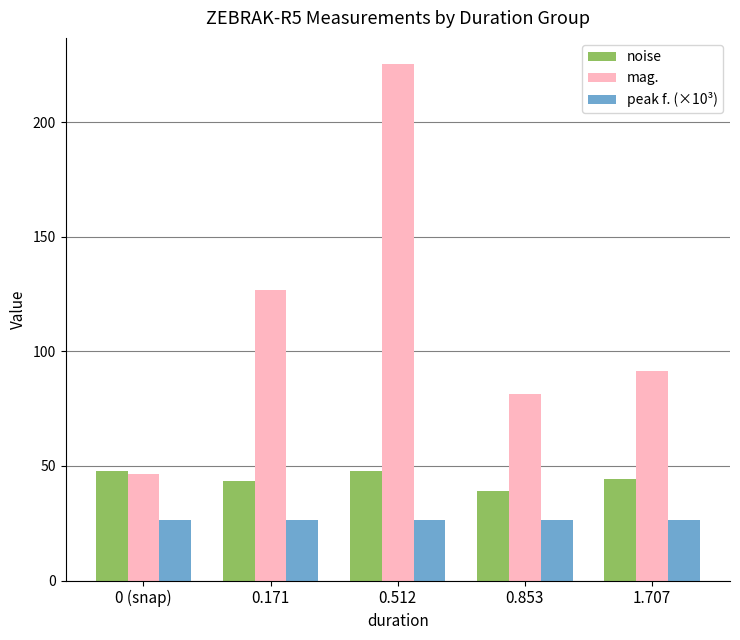

Which series changed the most between 0 (snap) and 1.707?

mag.